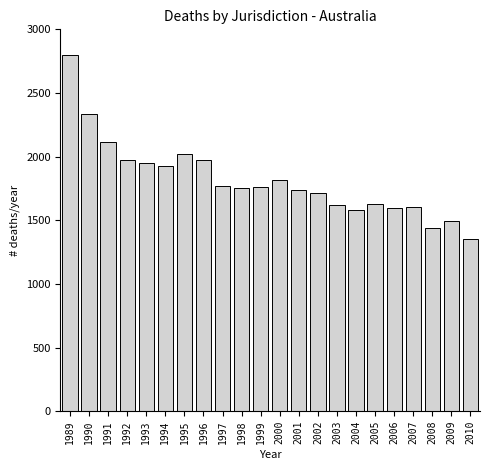

What is the change in value from 1995 to 2007?

-414